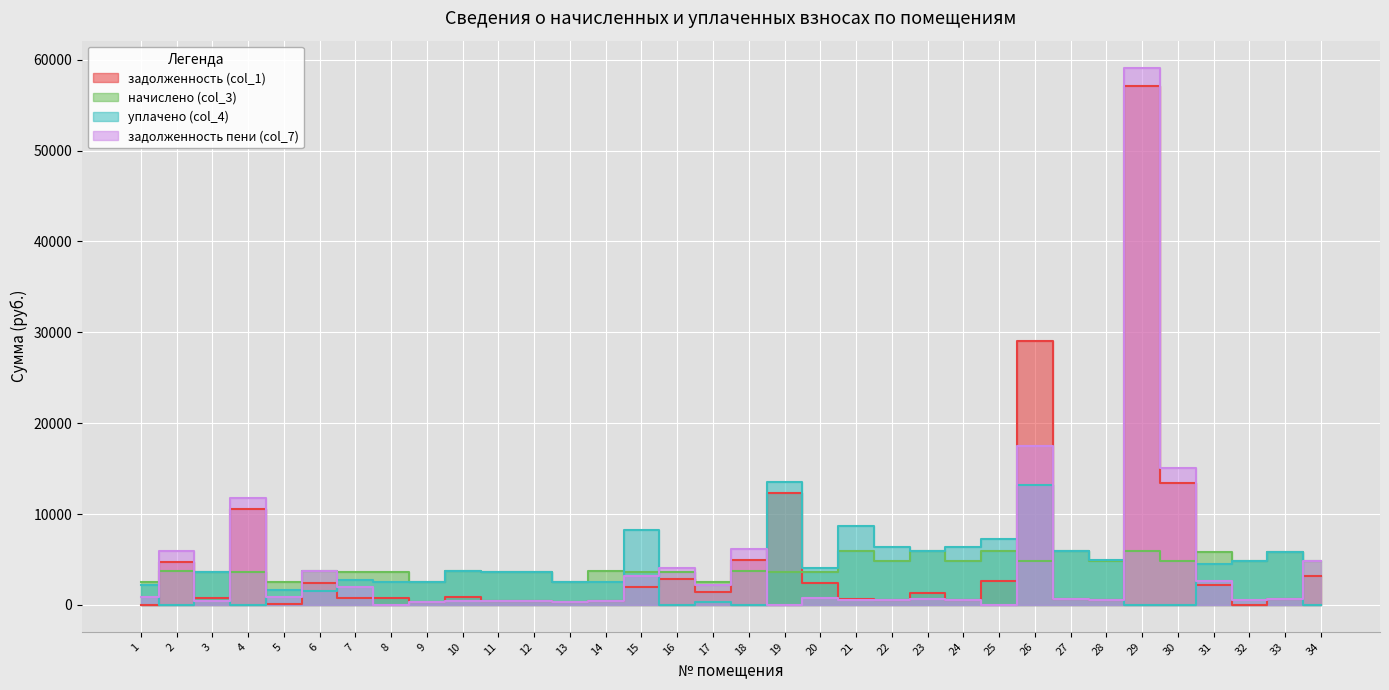

What is the difference between the second highest and minimum values in the начислено (col_3) series?

3463.2